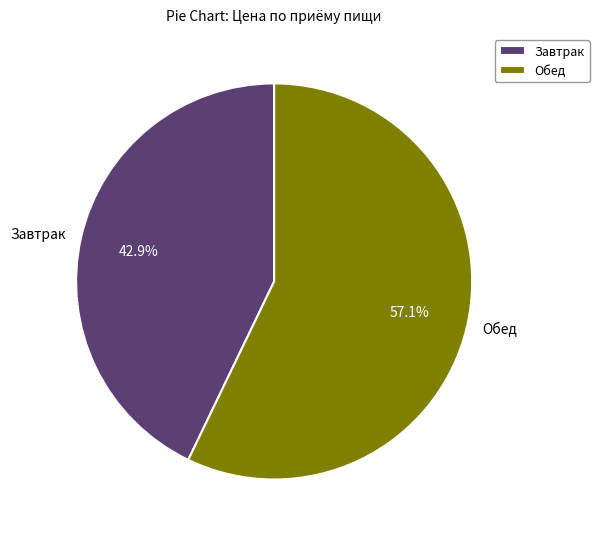

What portion of the pie excludes Обед?

42.9%